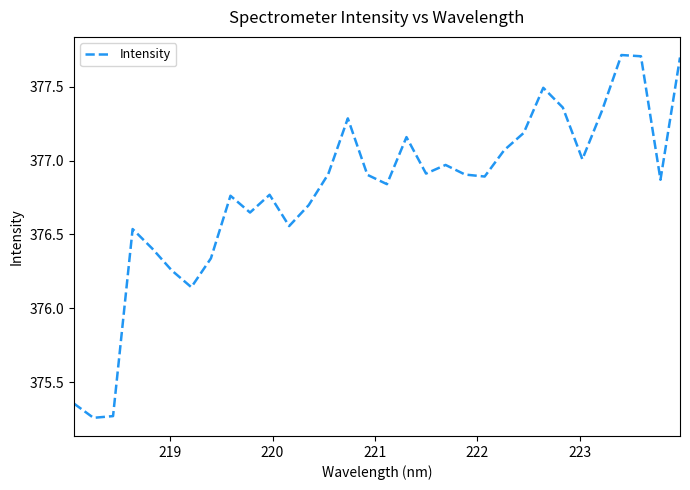

What is the difference between the maximum and minimum values?

2.5